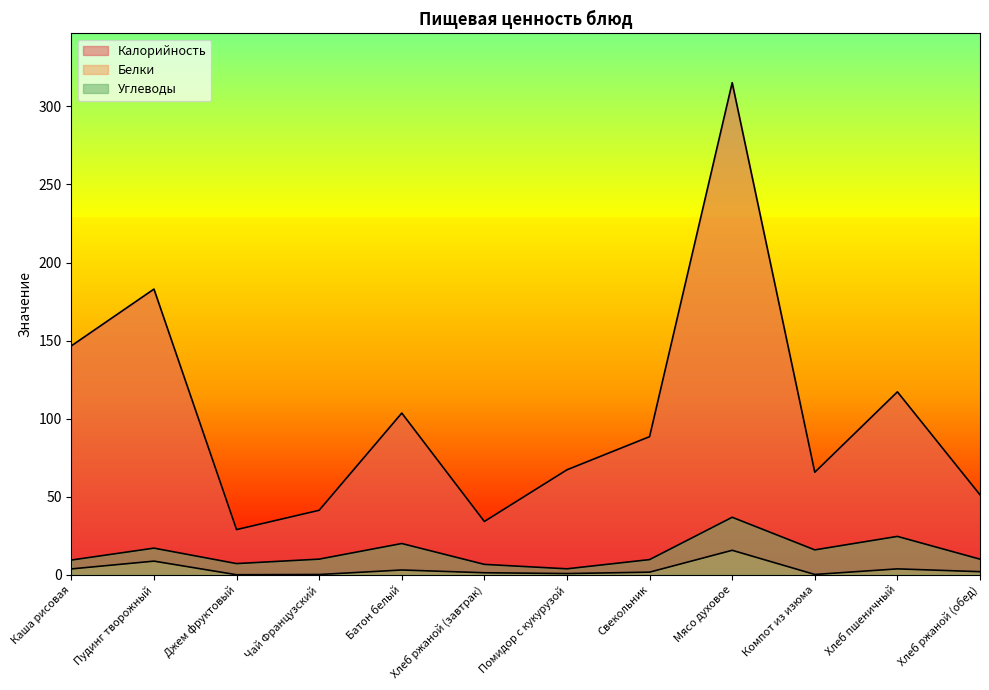

What is the average value of the Белки series?

3.4